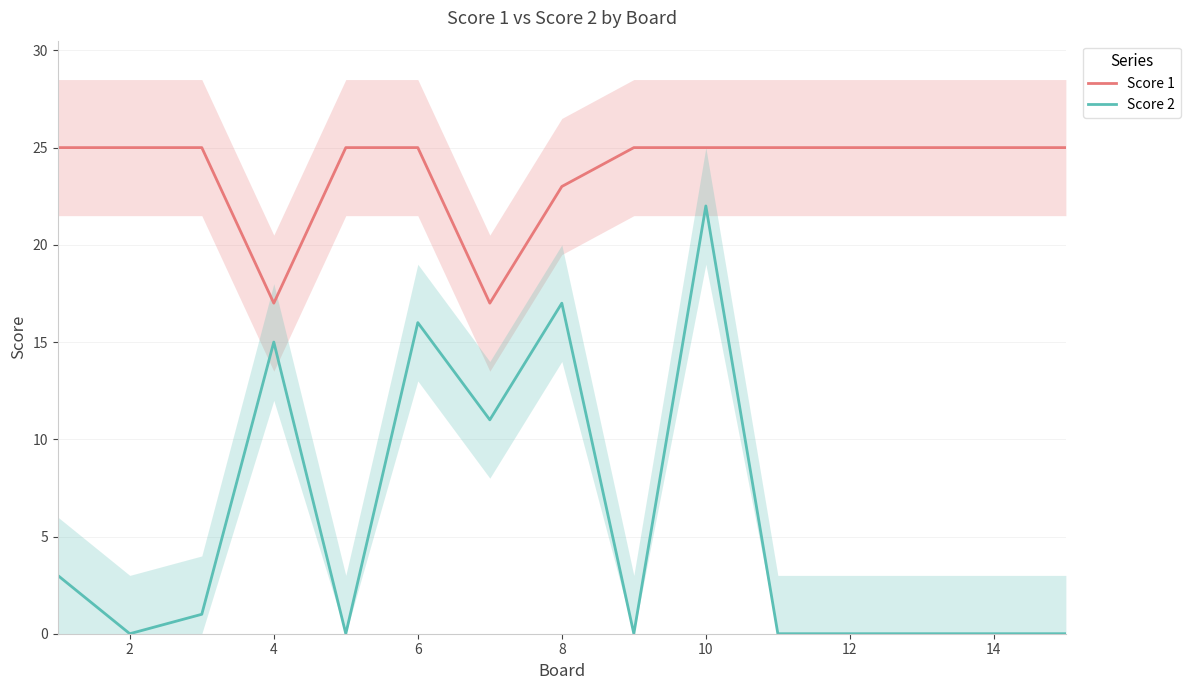

True or false: Score 2 has a value of 12 at 12.

False